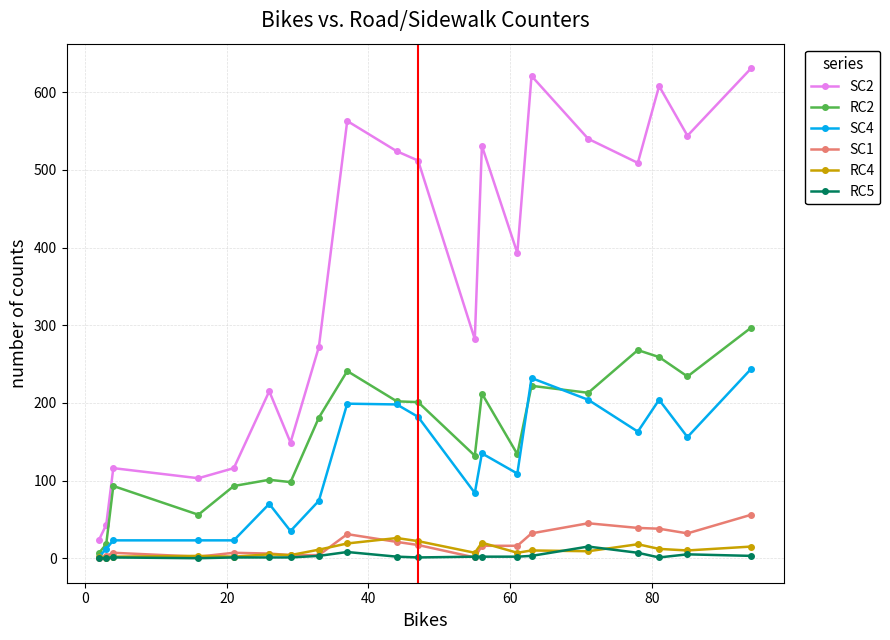

Which series has the largest total across all categories?

SC2